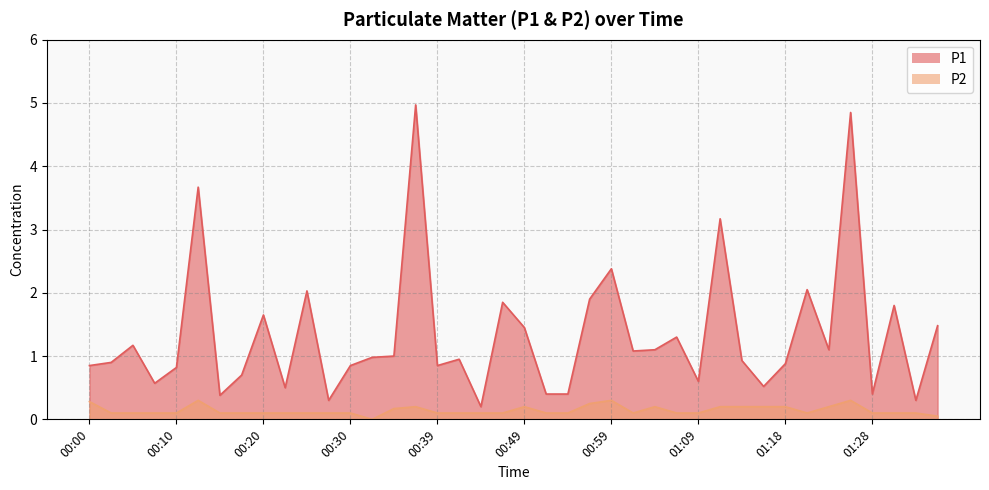

How many data points does each series have?

40